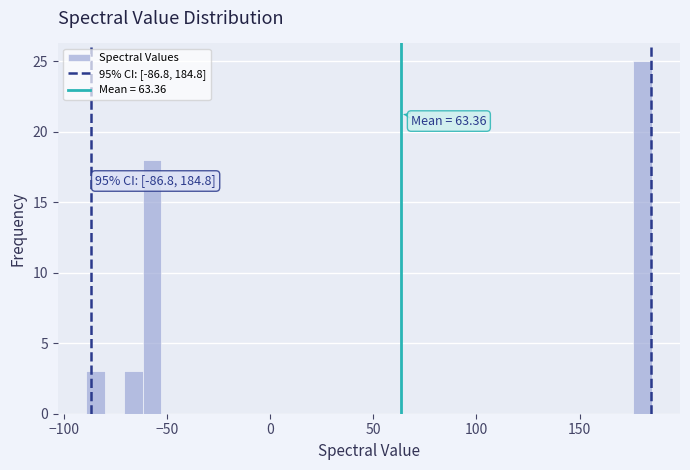

Around what value on the x-axis is the tallest bar? Give the approximate position of its centre, as read against the axis.

180